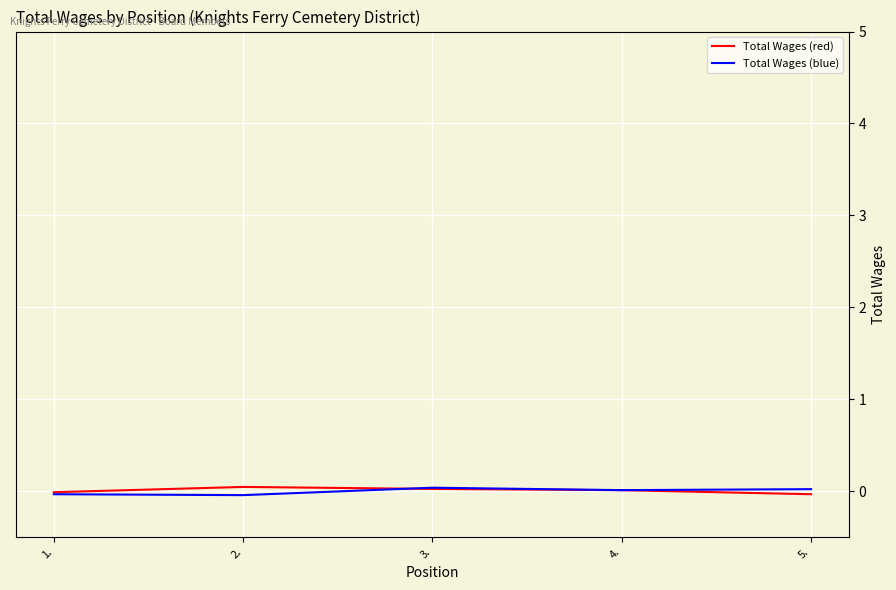

Does the chart display data point markers on the line(s)?

No